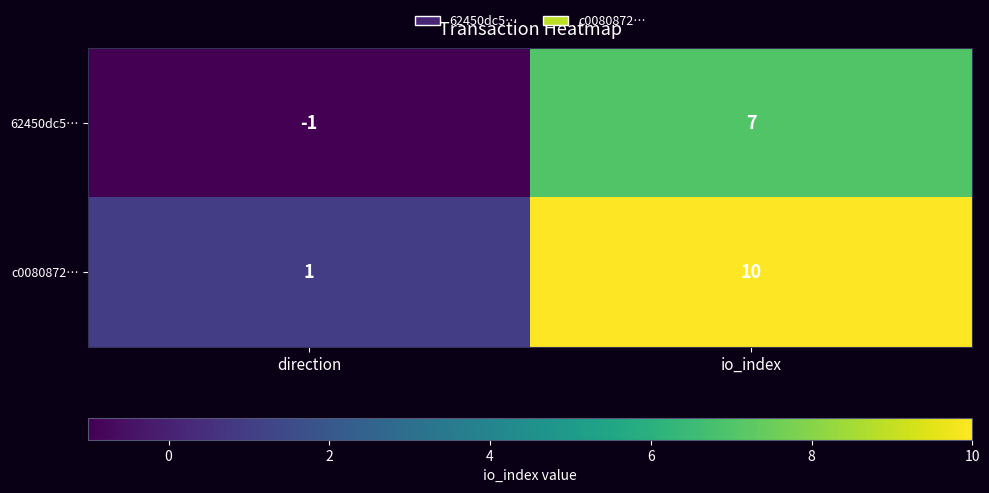

Count the number of data series in this chart.

2